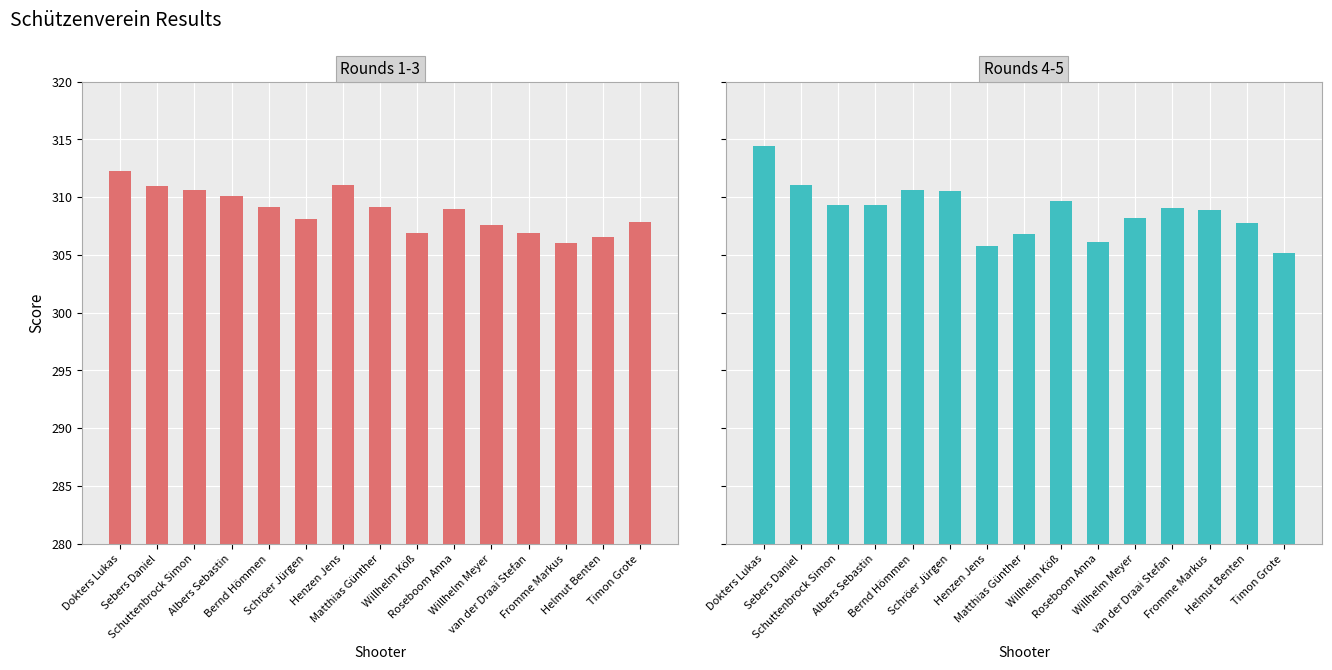

How many series are shown in this chart?

2